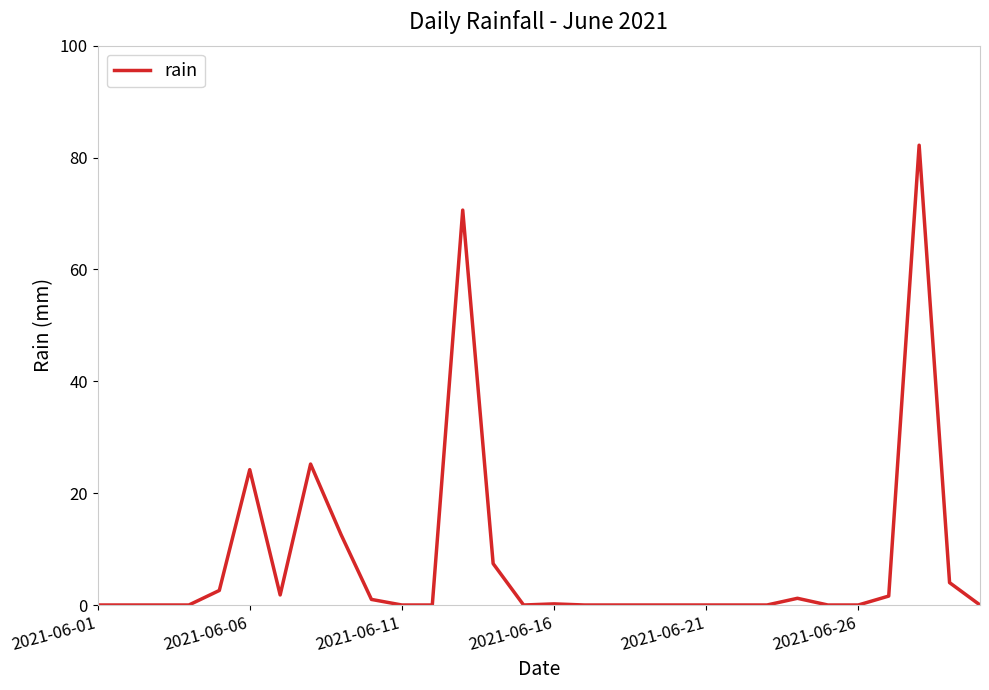

What is the greatest value displayed?

82.2